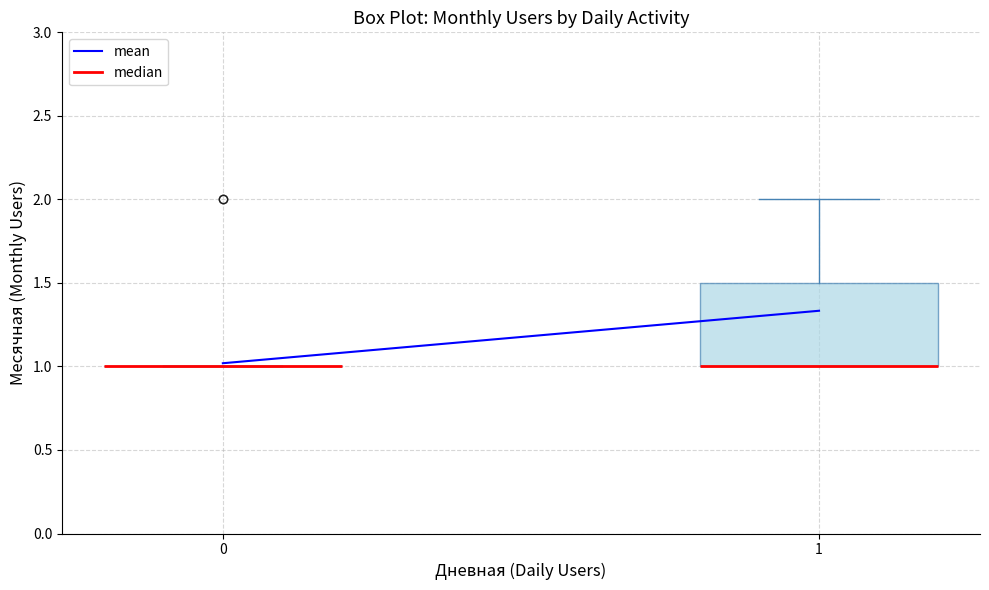

Reading left to right, read every box against the y-axis: the position of its median line, the range the box covers, and the ends of its whiskers. The values are not printed on the chart, so give them approximately, as read against the axis.

0: box collapsed to a line at 1.0, whiskers 1.0 to 1.0
1: median 1.0 (drawn on the box's lower edge), box 1.0 to 1.5, whiskers 1.0 to 2.0